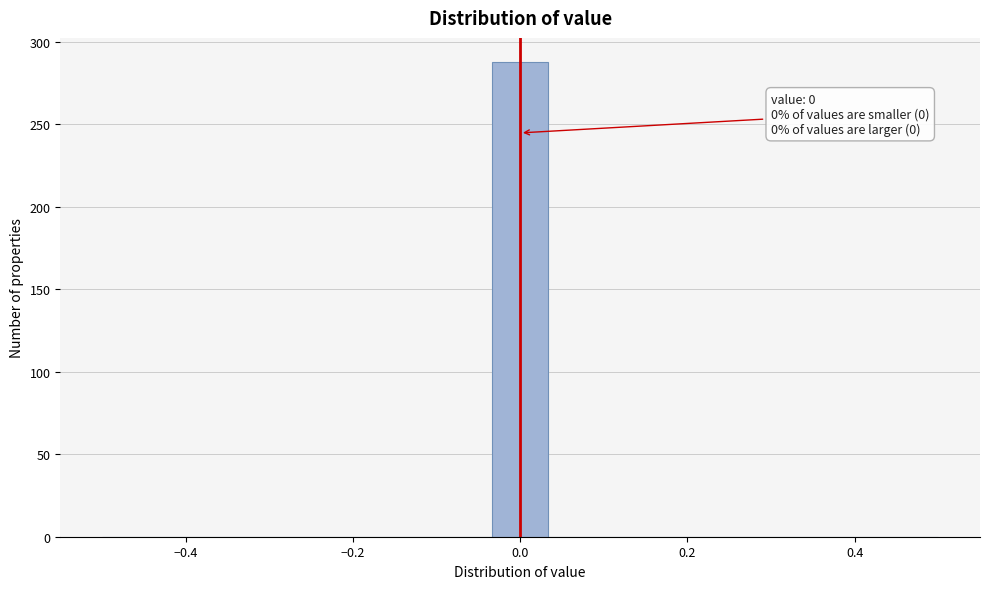

Read against the x-axis, roughly where is the centre of the tallest bar?

0.00